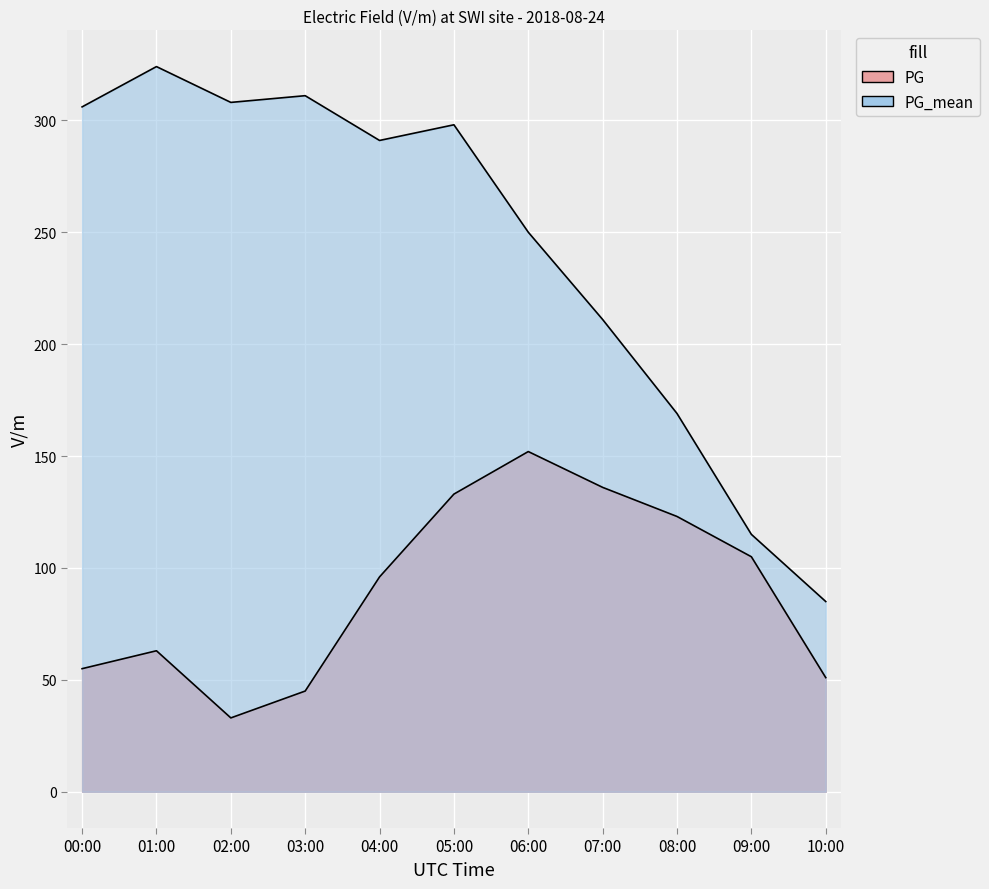

Which series has the largest total across all categories?

PG_mean